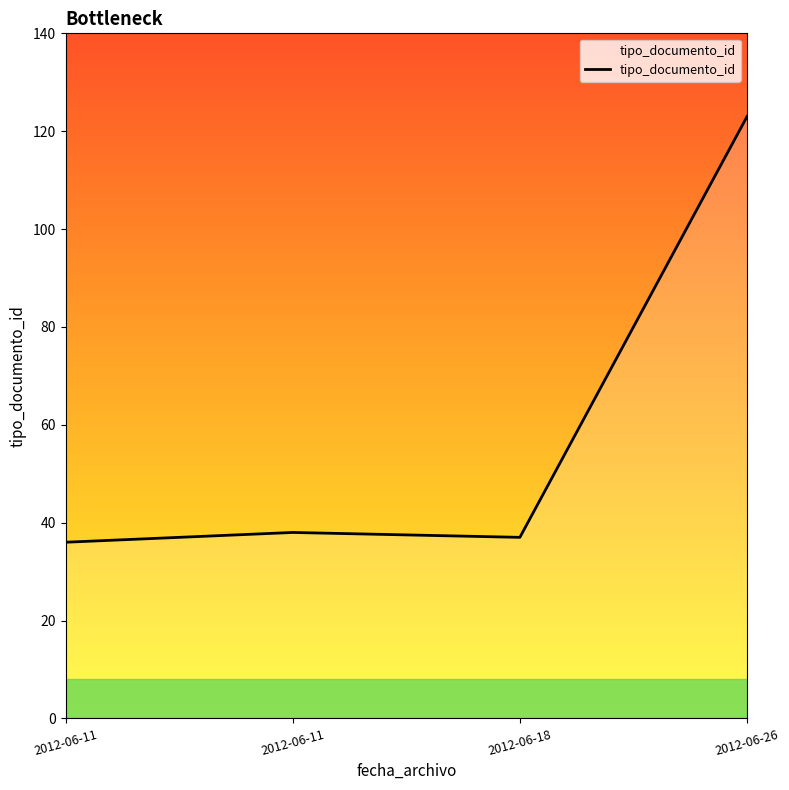

List the labels in order of value, smallest first.

2012-06-11 11:11:56, 2012-06-18 12:12:25, 2012-06-11 11:21:25, 2012-06-26 13:03:06